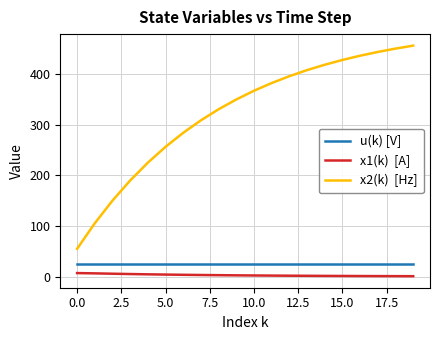

What is the greatest value displayed?

456.6